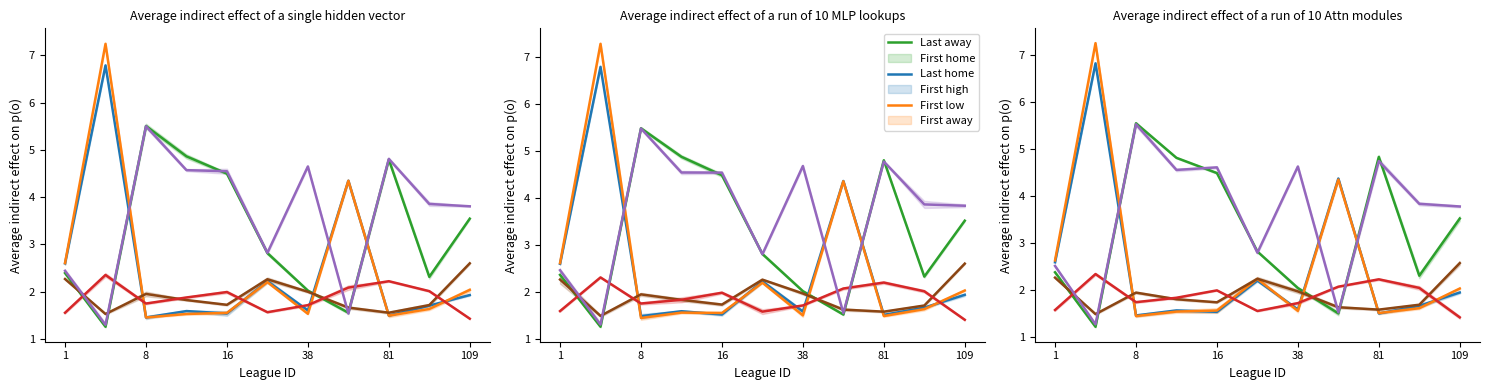

How many data points does each series have?

11